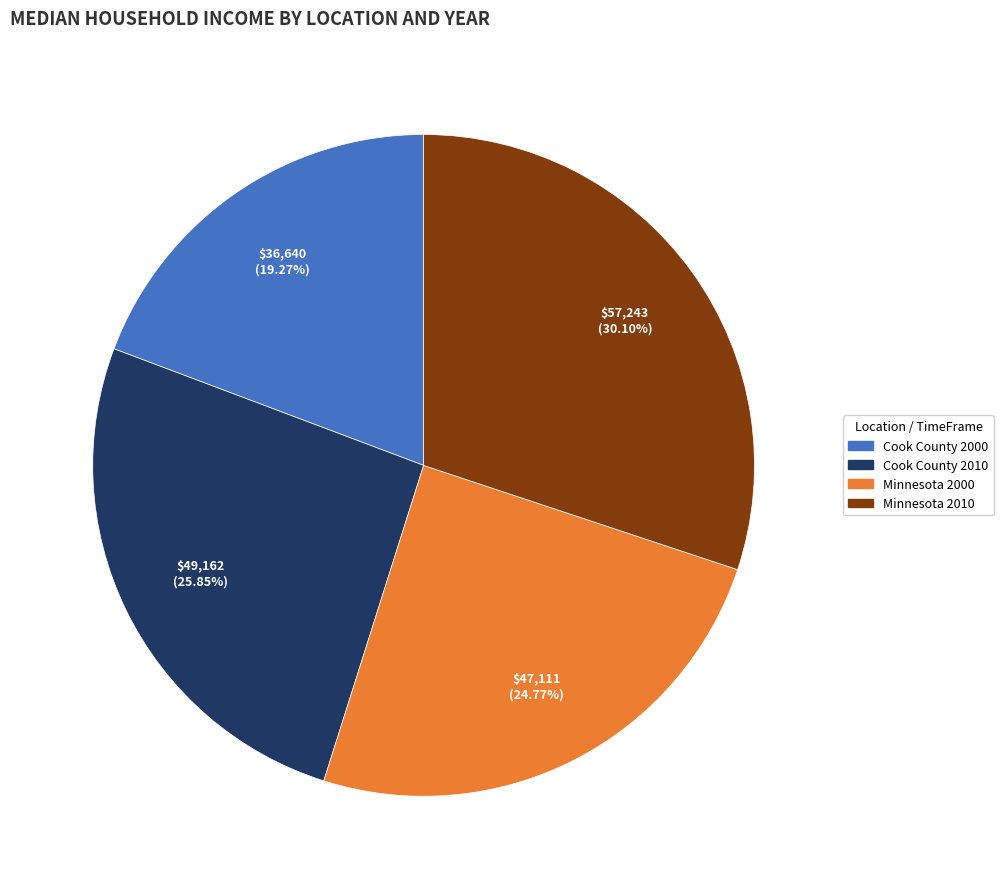

Count the number of slices in the pie.

4